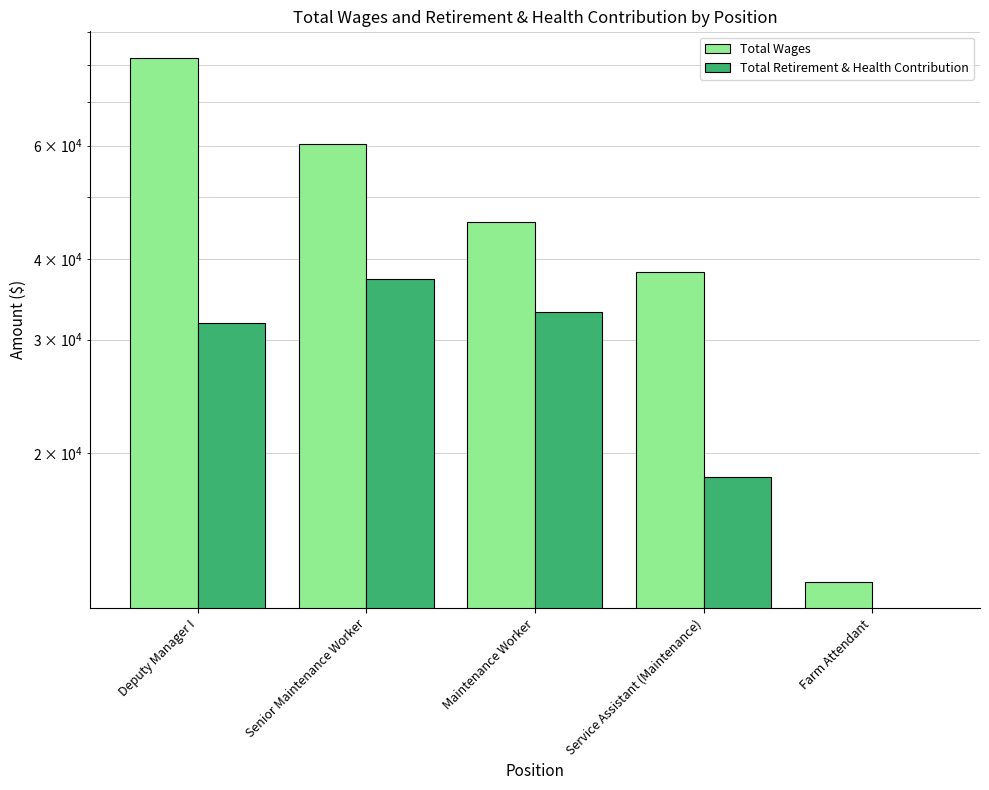

What is the sum of all Total Retirement & Health Contribution values?

120540